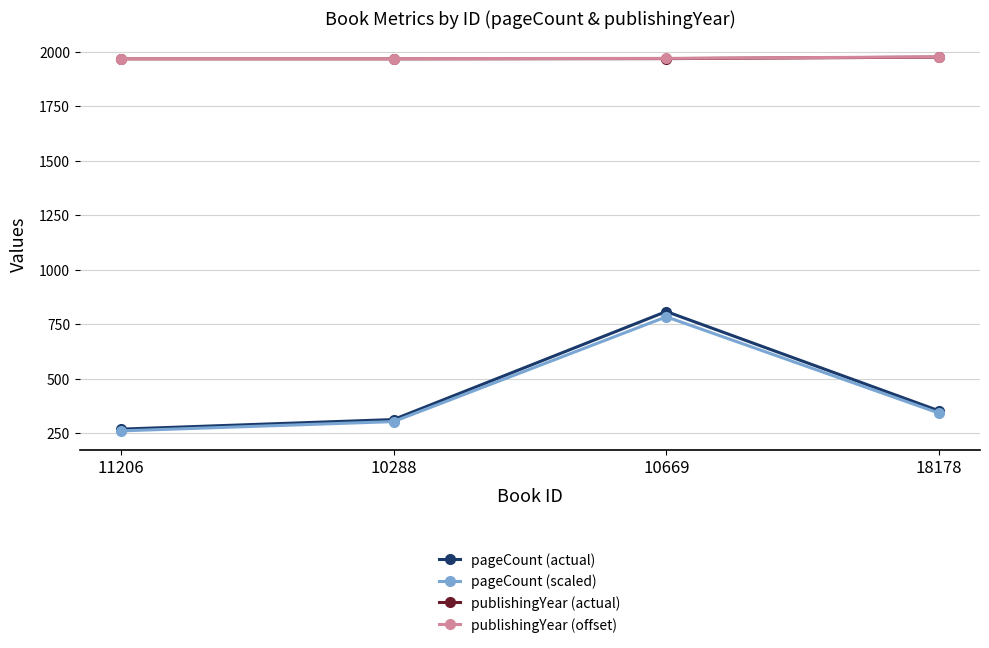

Where is pageCount (actual) nearest to the value 538?

18178